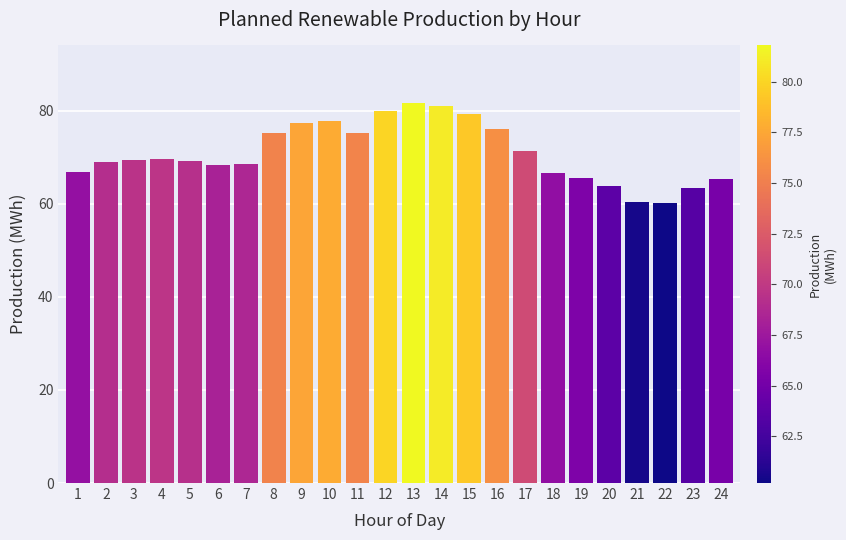

The chart shows a value of 109.5 at 6. True or false?

False